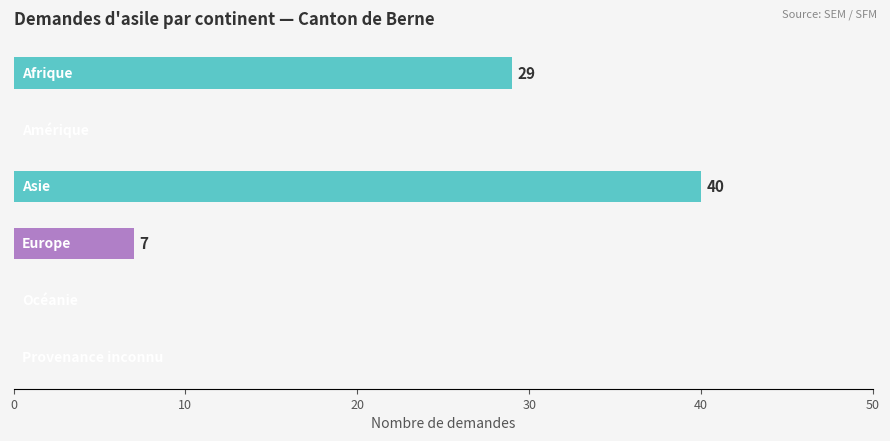

What is the maximum value shown in the chart?

40